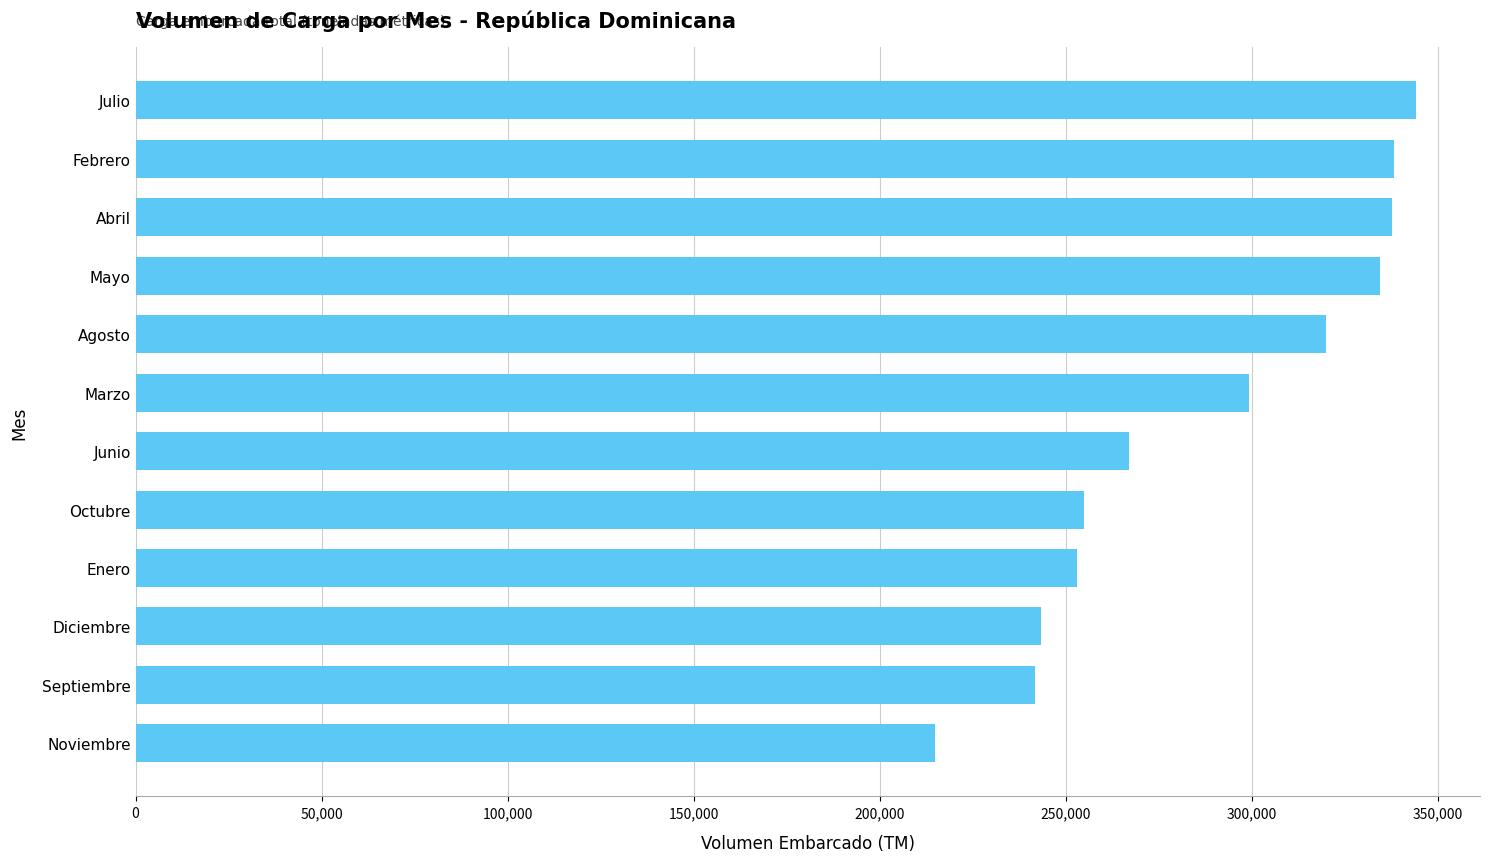

Between Enero and Septiembre, which is larger?

Enero